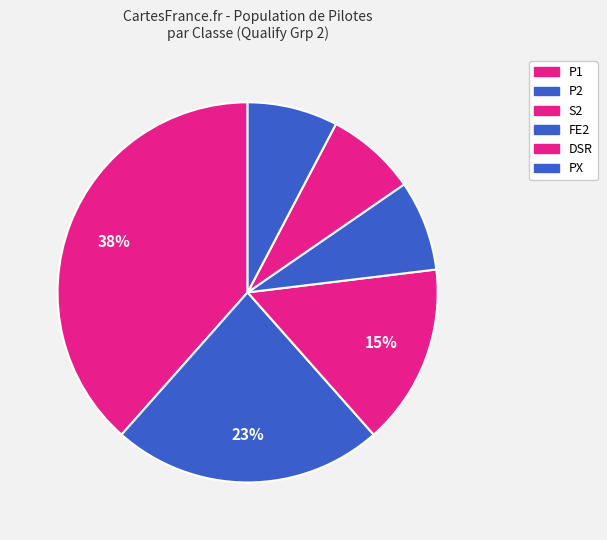

Between FE2 and P2, which is larger?

P2